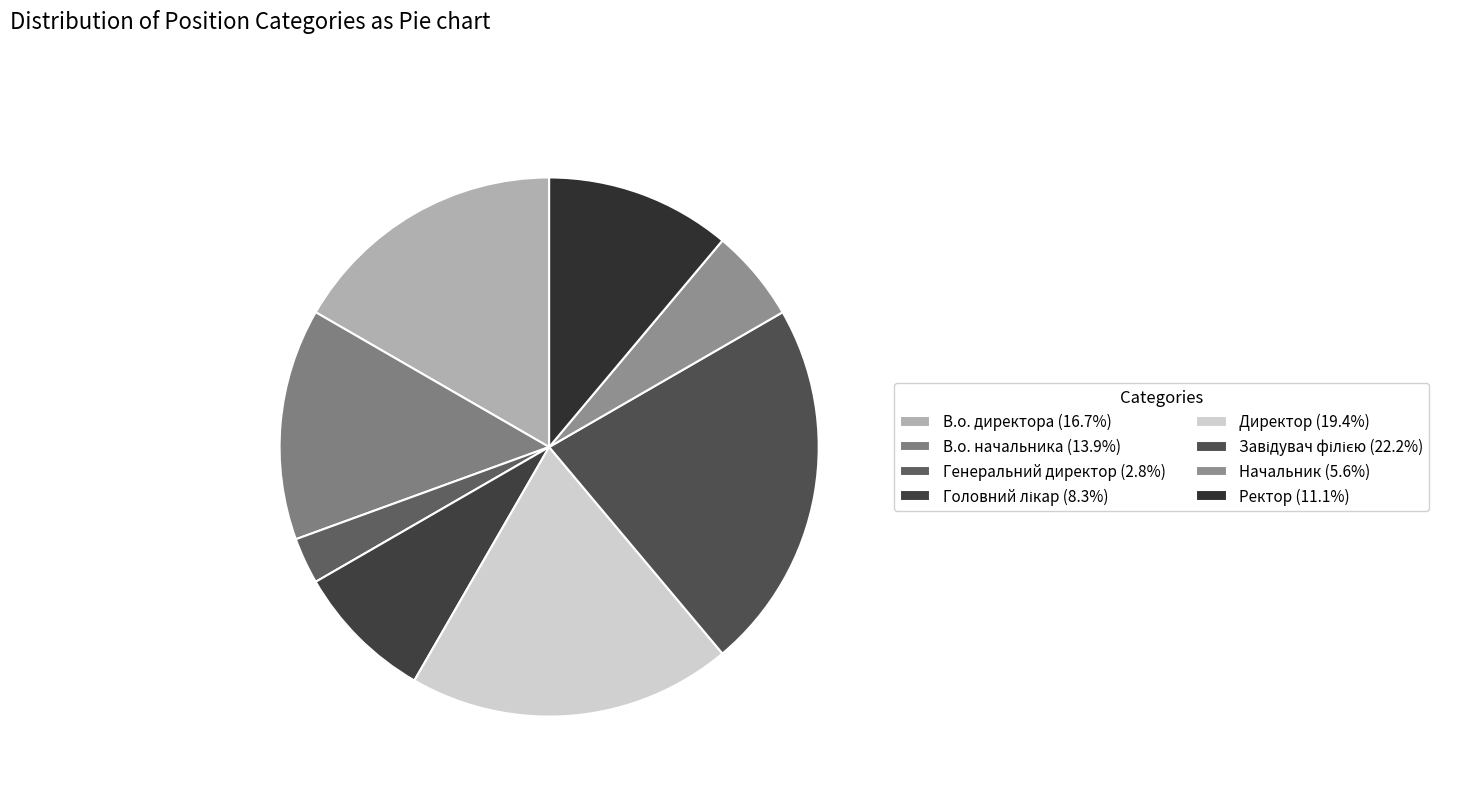

Which category has the smallest portion of the pie?

Генеральний директор